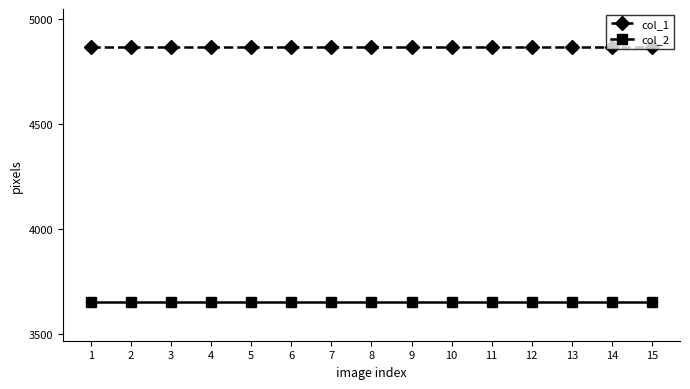

True or false: col_1 has a value of 4864 at 4.

True